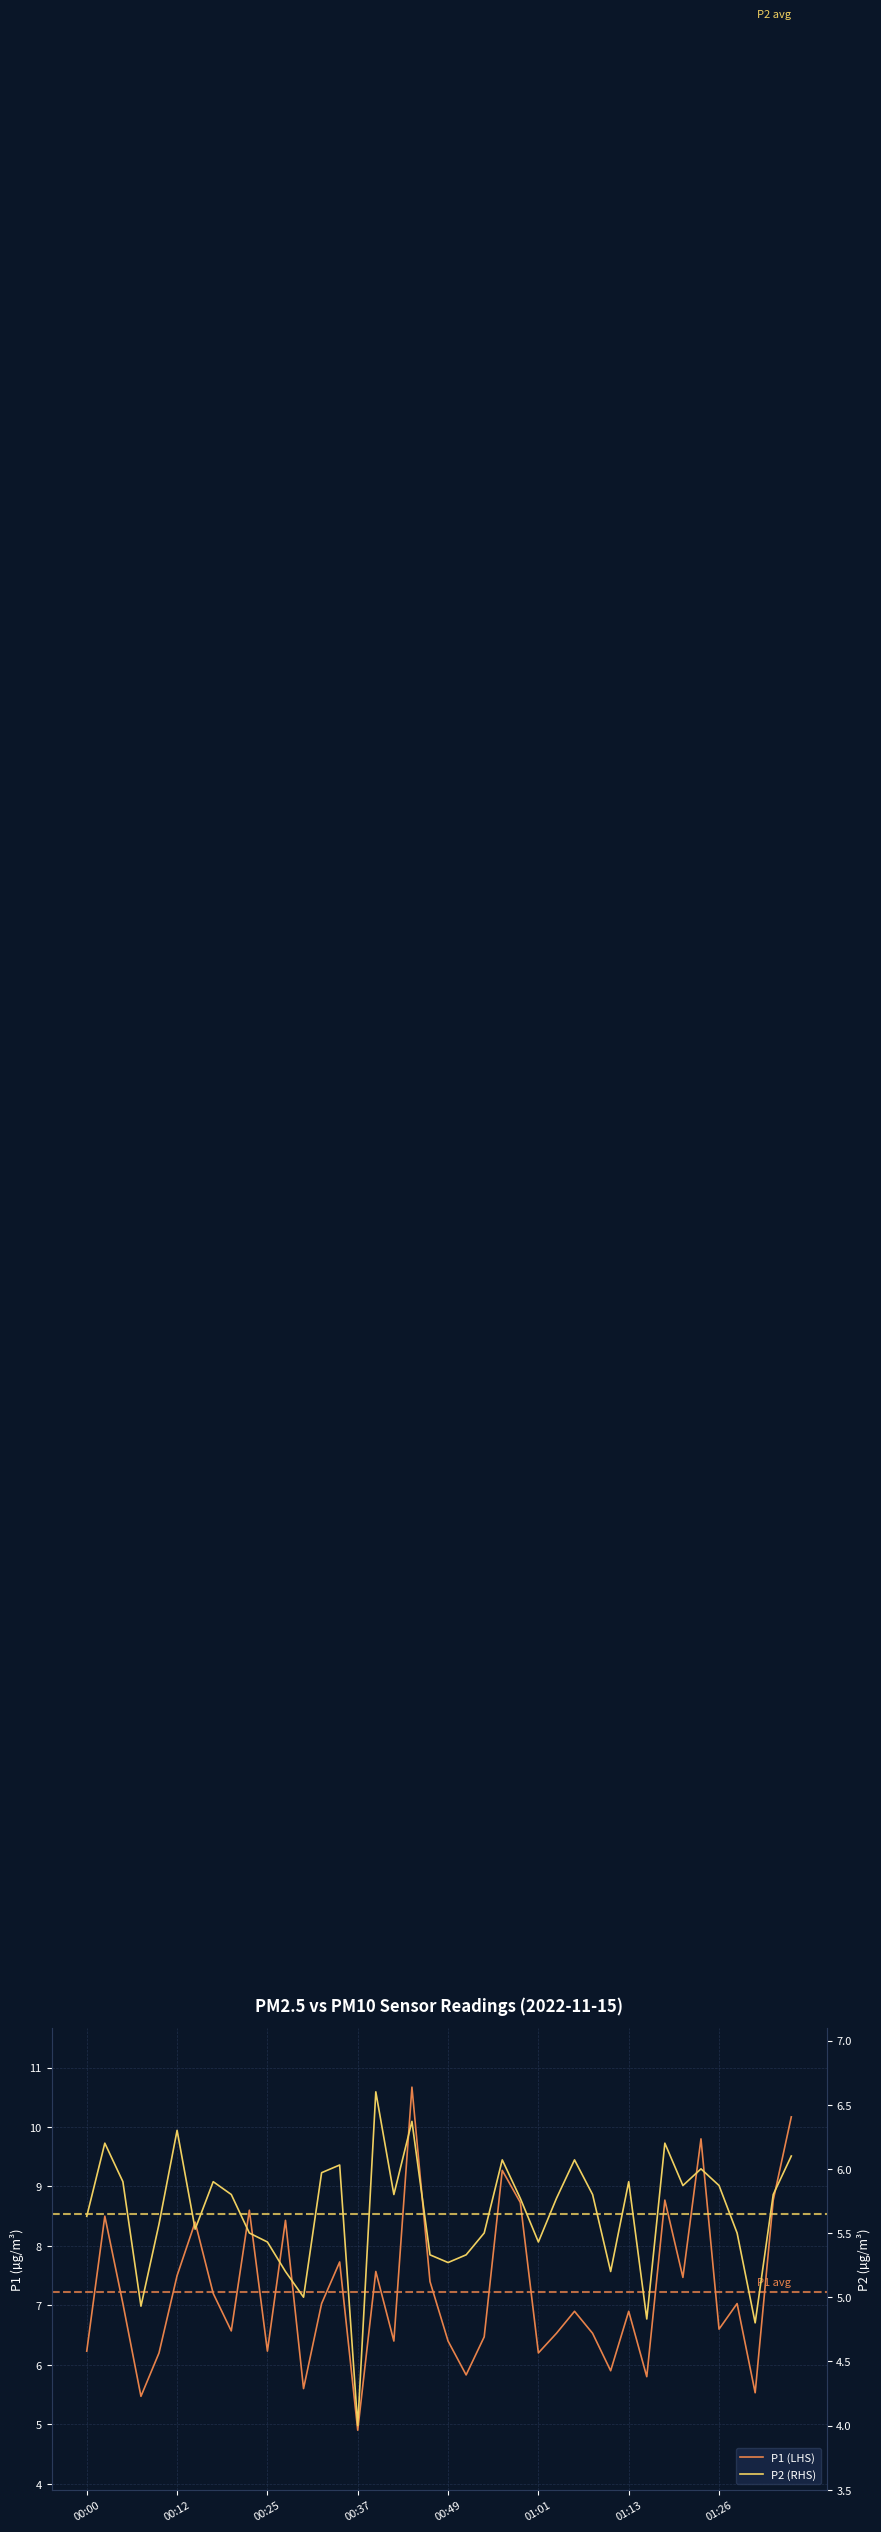

List the series in order of their overall mean, lowest first.

P2 (RHS), P1 (LHS)